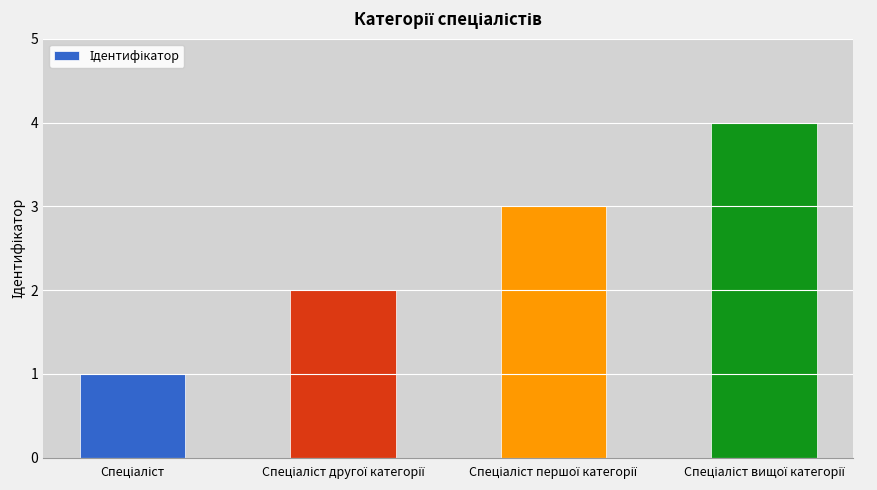

What is the maximum value shown in the chart?

4